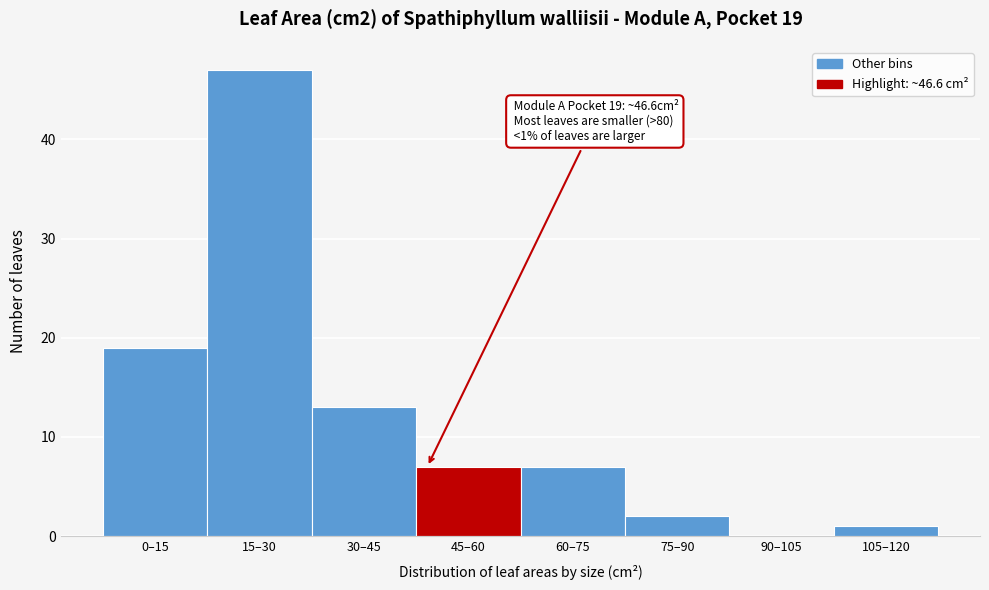

Reading left to right, extract all data points from this chart.

0–15=19	15–30=47	30–45=13	45–60=7	60–75=7	75–90=2	90–105=0	105–120=1